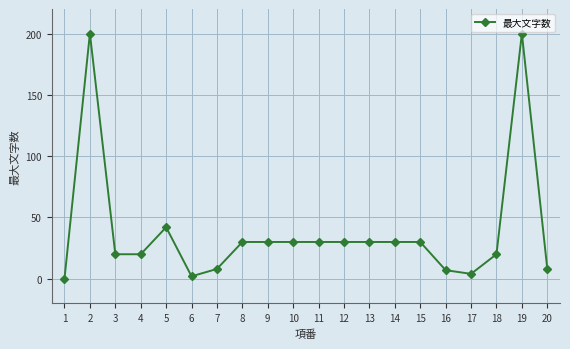

What is the value of the 19th point from the left?

200